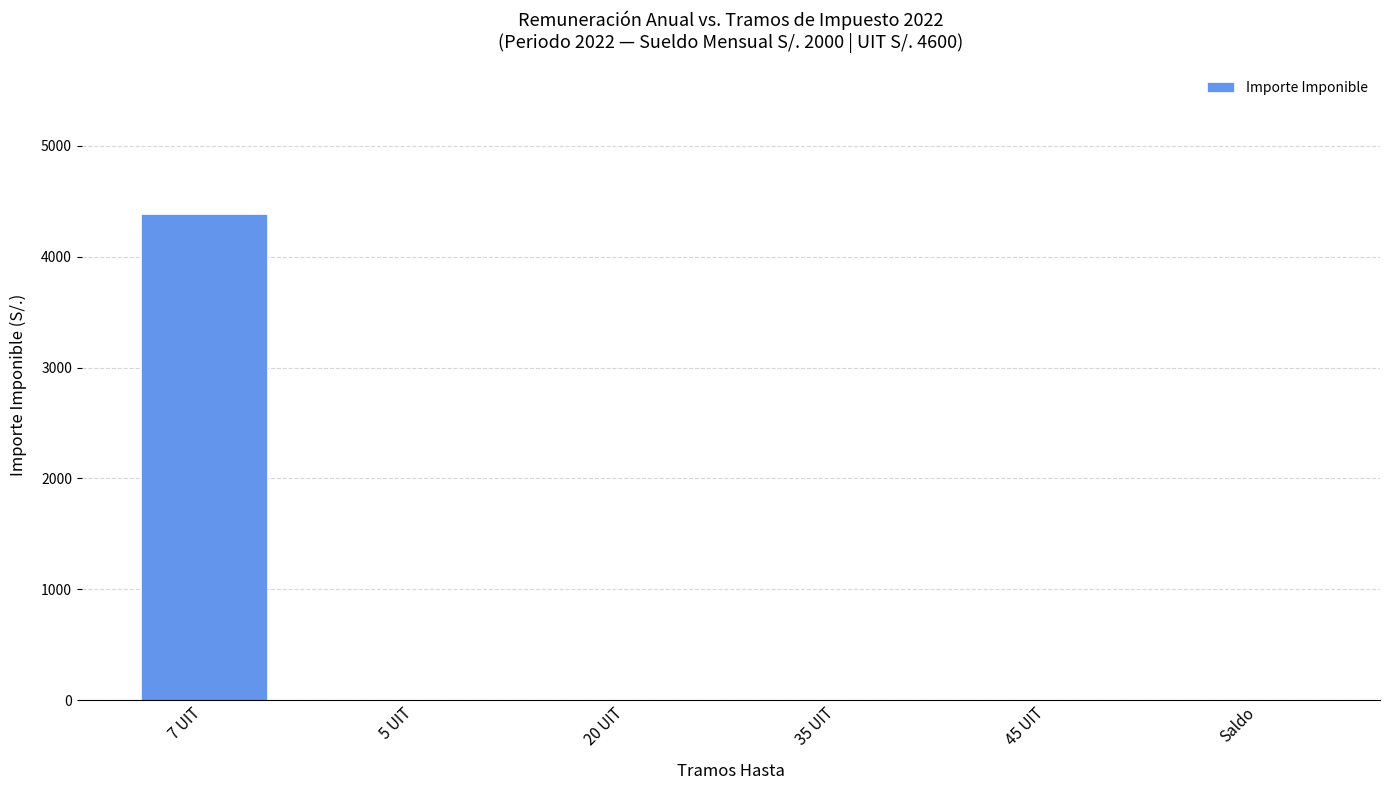

What is the maximum value shown in the chart?

4382.0